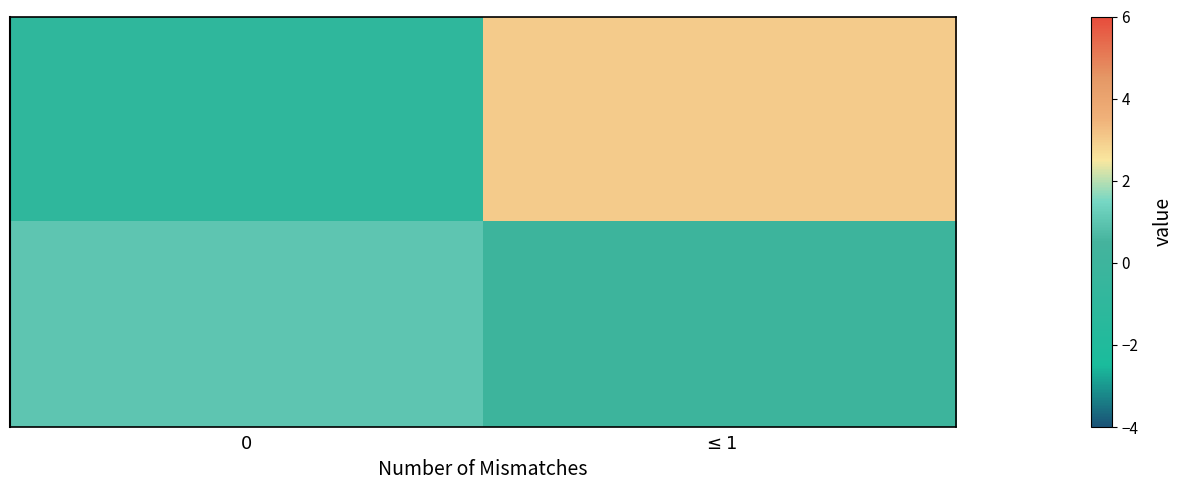

What is the total value across all series at $\leq 1$?

3